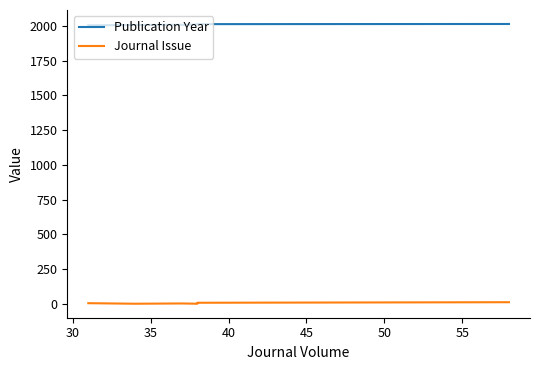

What is the sum of the Publication Year values at 45 and 30?

4020